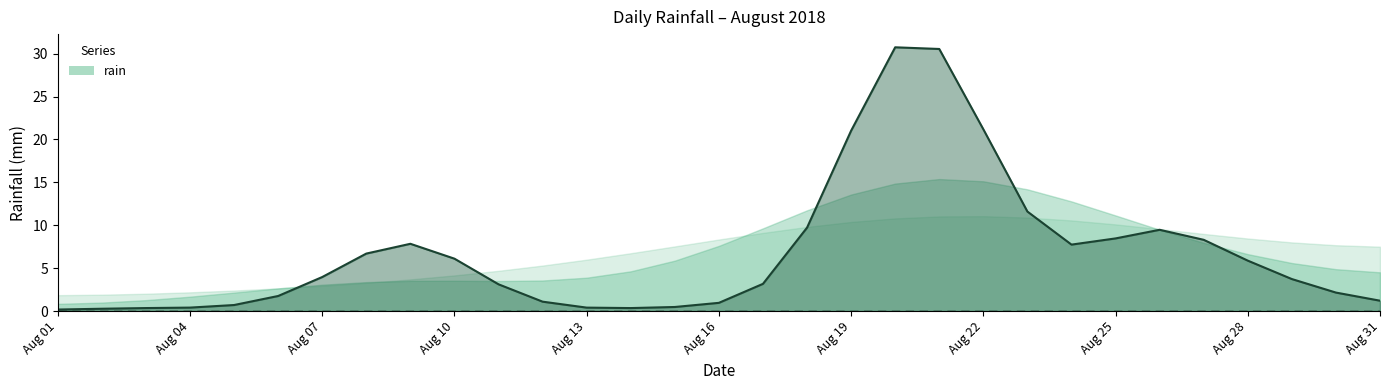

Read the value at Aug 04.

0.3